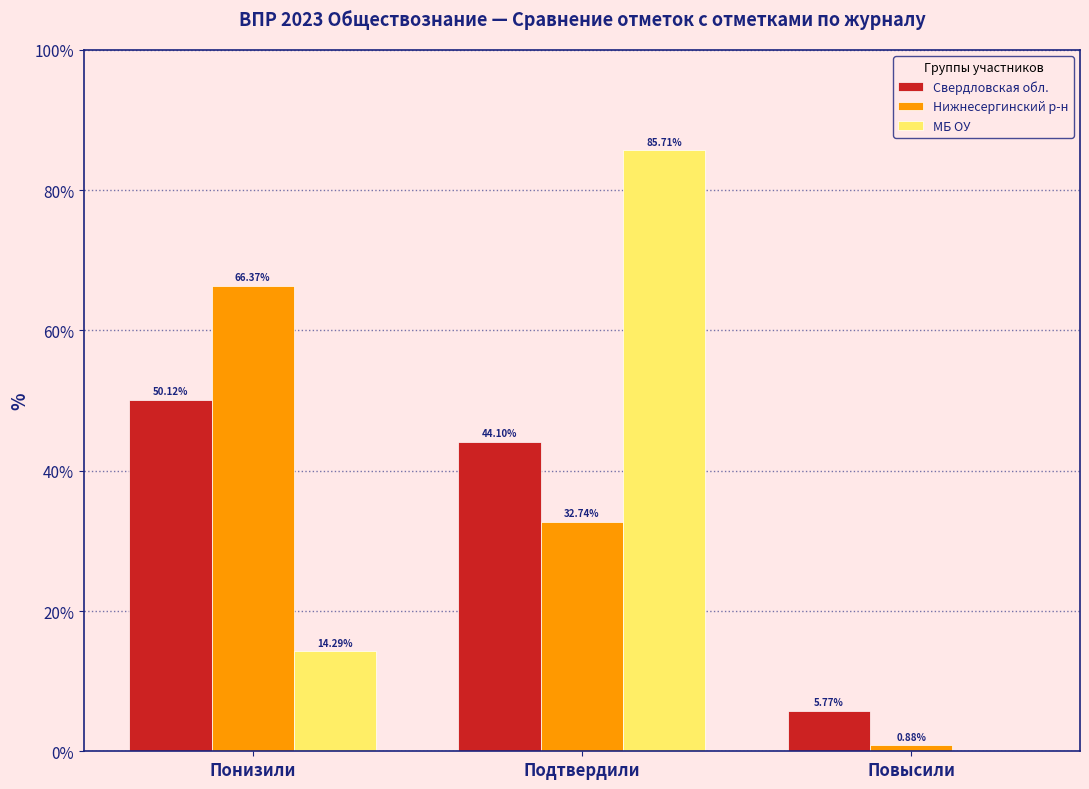

At which category is the sum across all series the highest?

Подтвердили